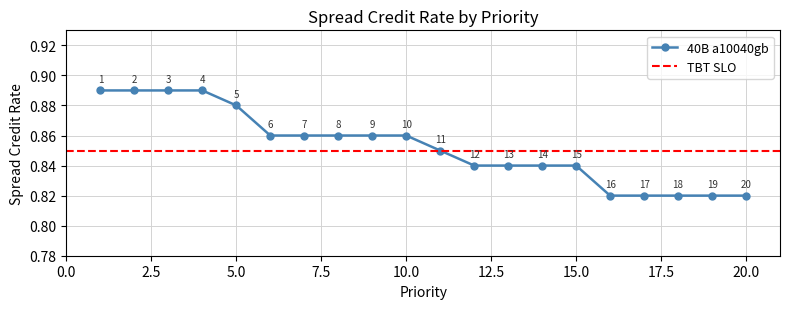

Where is the data nearest to the value 0?

16